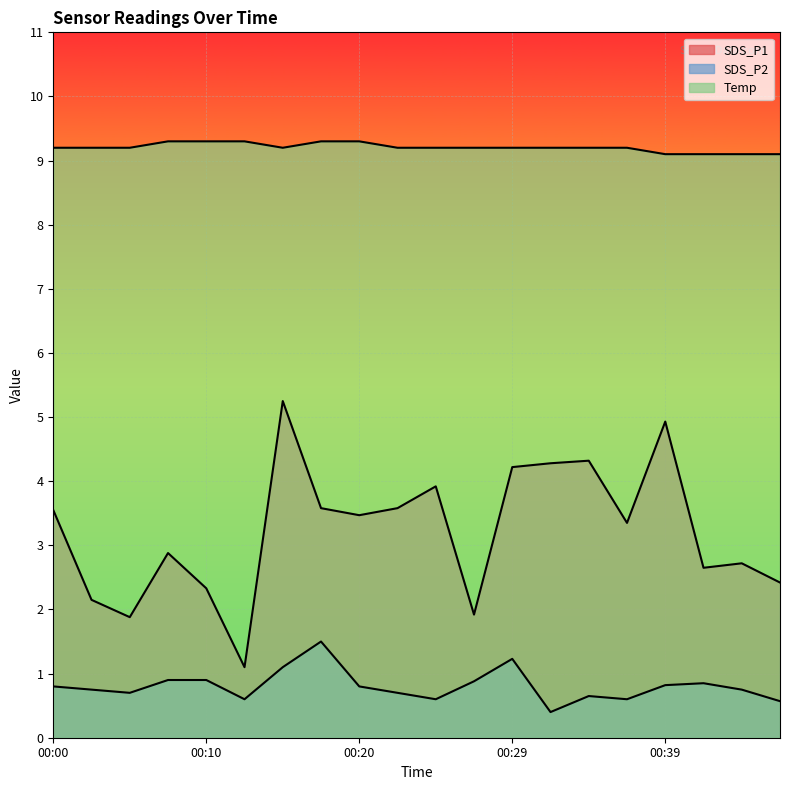

What are all the series names shown in the legend?

SDS_P1, SDS_P2, Temp